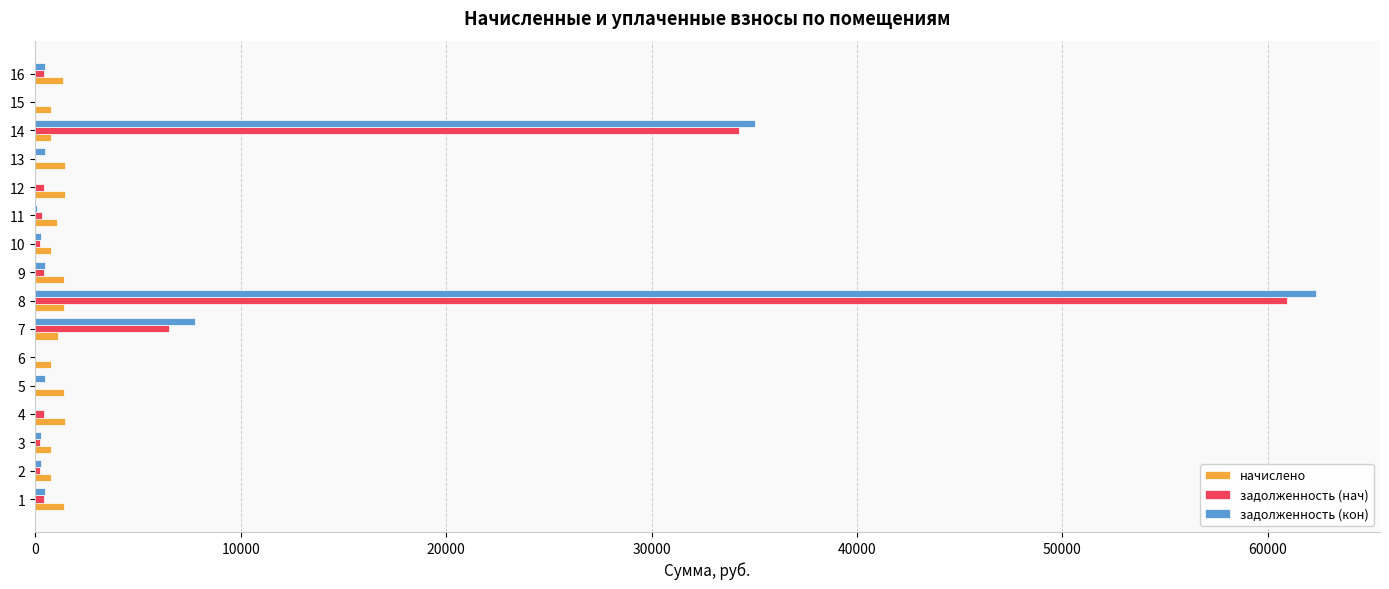

The value of задолженность (нач) at 15 is 0.0. True or false?

True